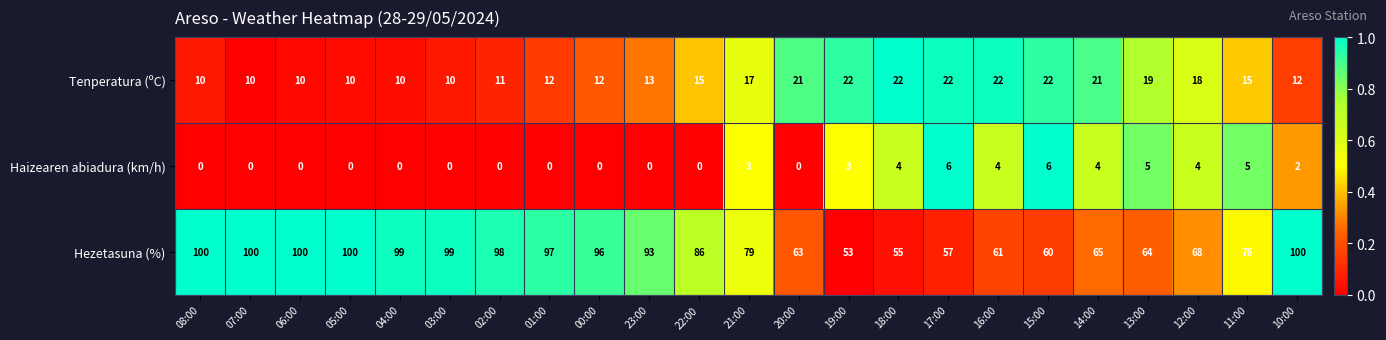

Is it true that Tenperatura (ºC) equals 4 at 08:00?

False